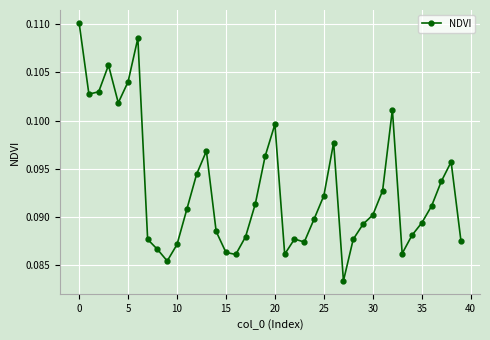

How many categories are shown in the chart?

40